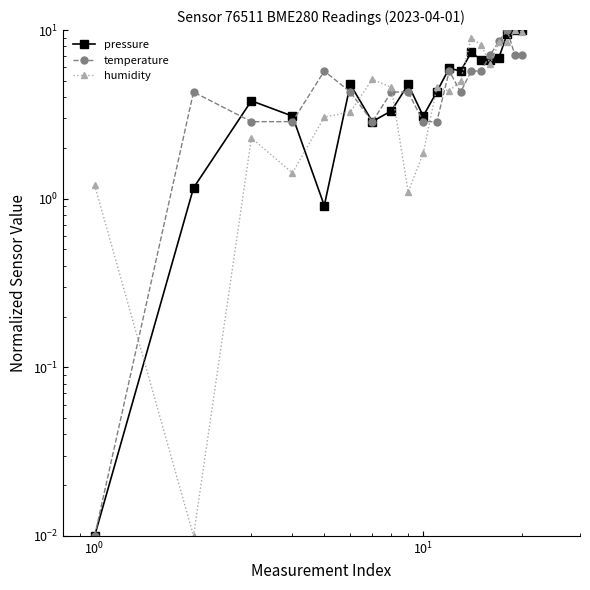

Which series ends up on top after the final intersection of humidity and pressure?

pressure